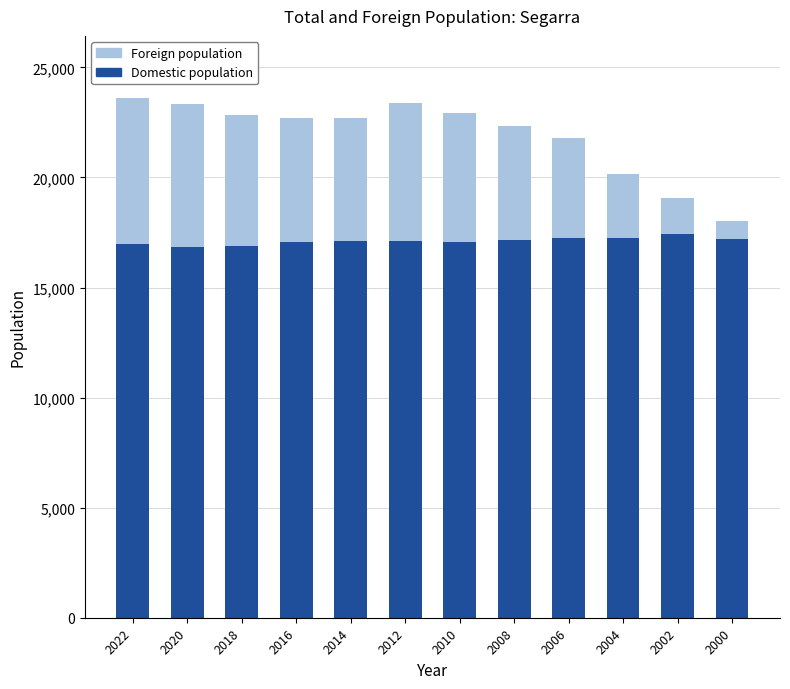

Does the chart contain stacked bars?

Yes